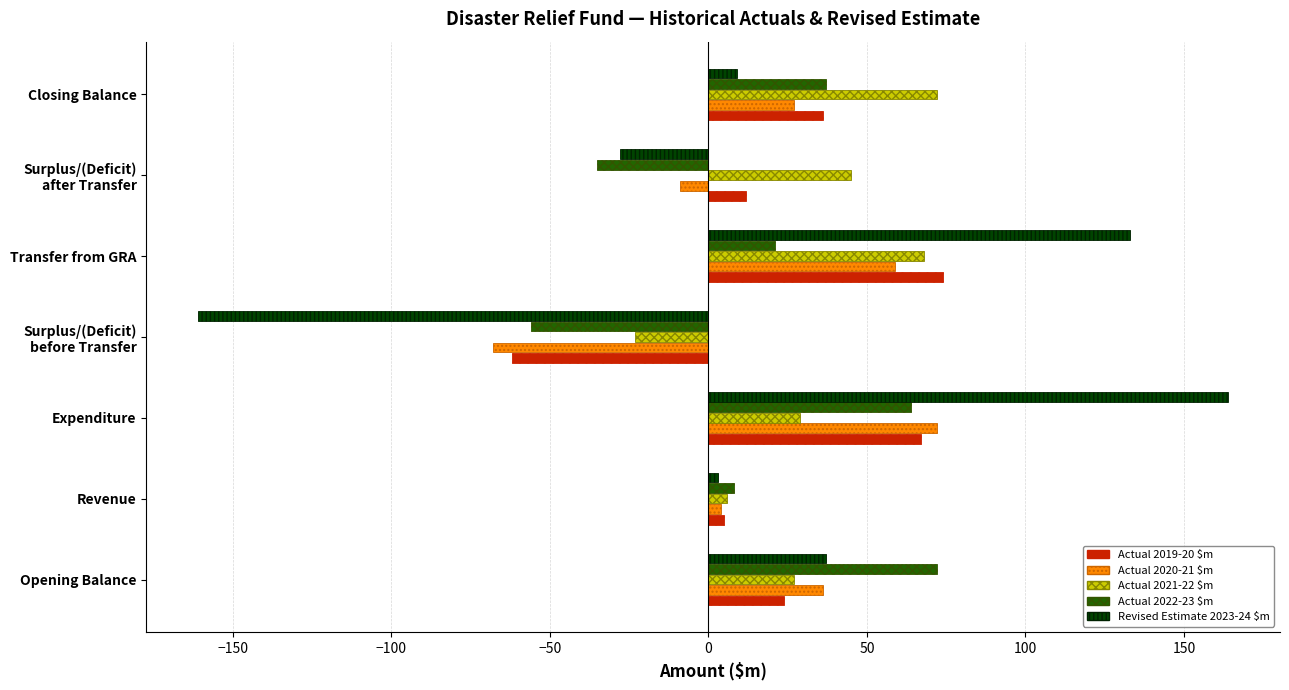

True or false: Actual 2022-23 $m has a value of 37 at Closing Balance.

True